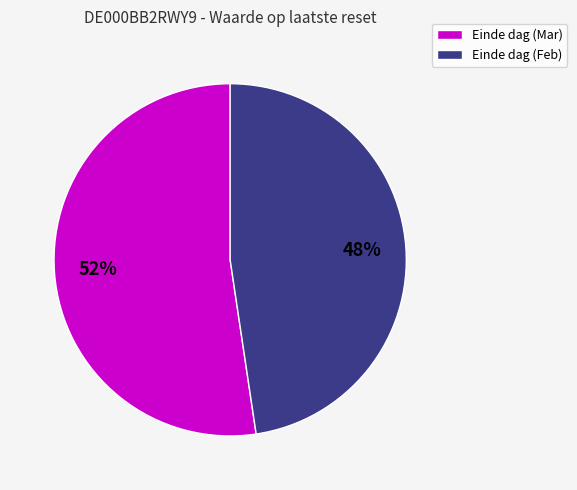

To the nearest percent, what is the average slice percentage?

50%